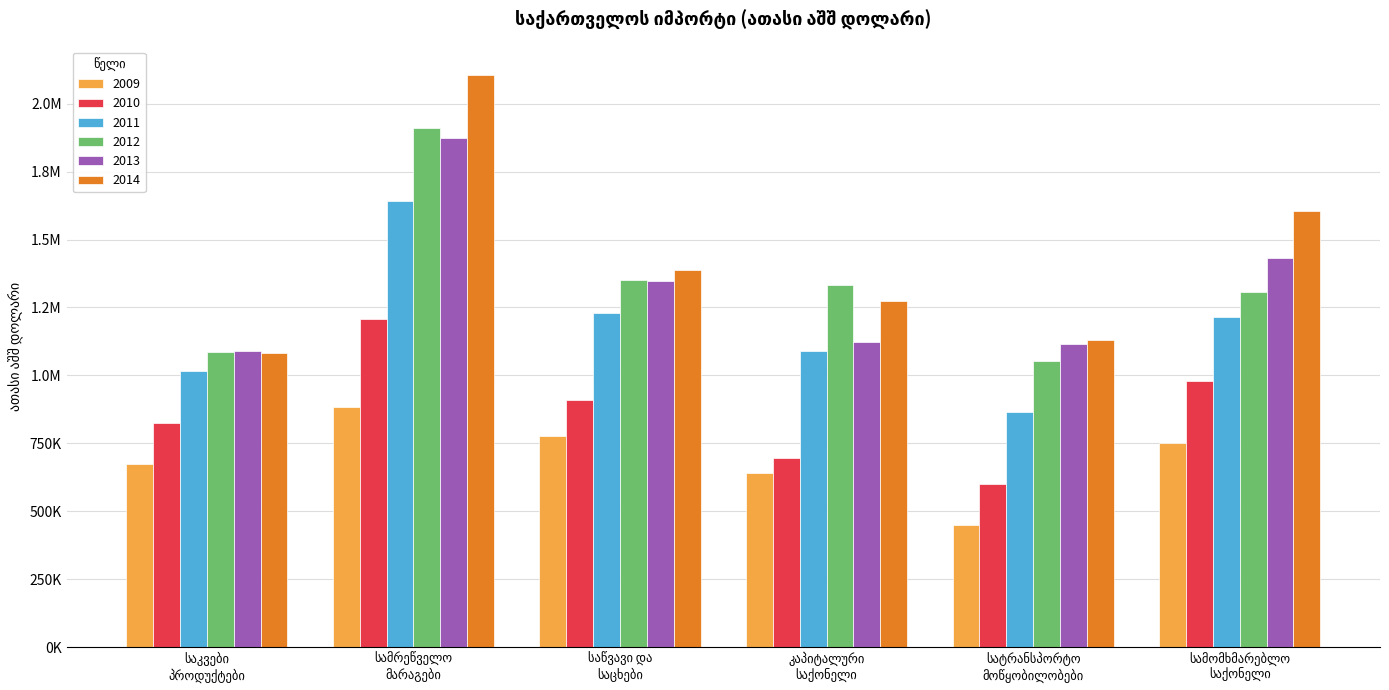

Rank the series by their maximum value, from lowest to highest.

2009, 2010, 2011, 2013, 2012, 2014